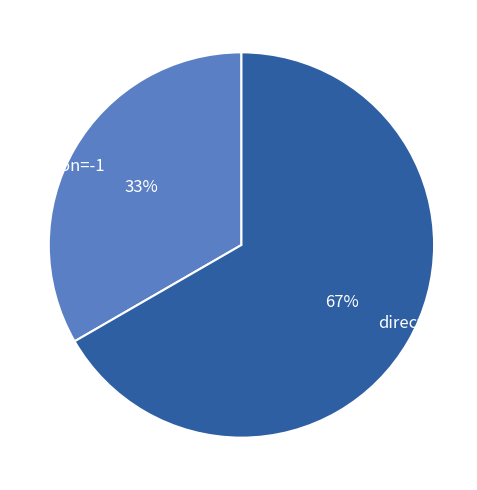

How many segments does this pie chart have?

2